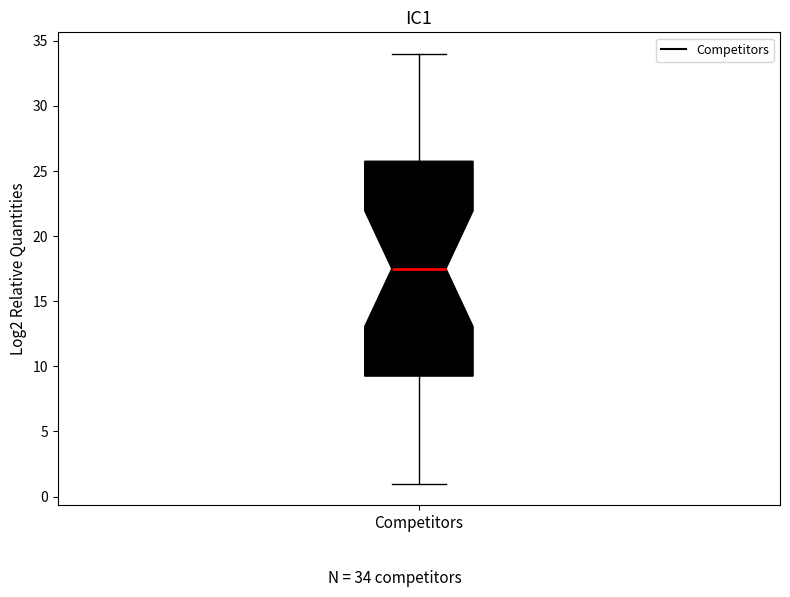

Transcribe this box plot: give where the median line is, the range the box spans, and where the two whiskers end, as read against the y-axis. The values are not printed on the chart, so give them approximately, as read against the axis.

median 17.5, box 9.5 to 26.0, whiskers 1.0 to 34.0